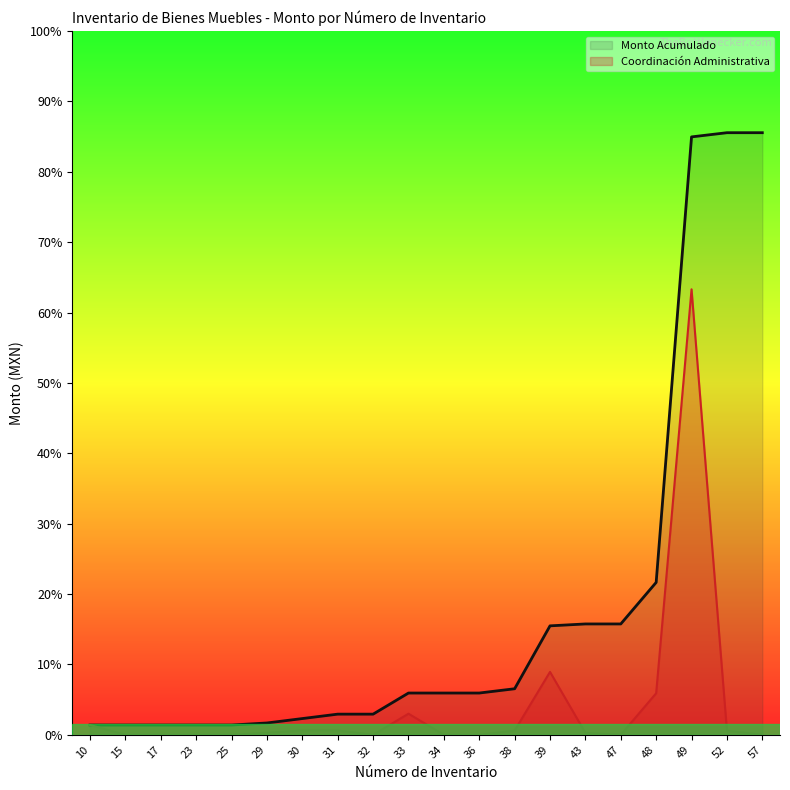

Is it true that Coordinación Administrativa equals 79488.9 at 49?

False